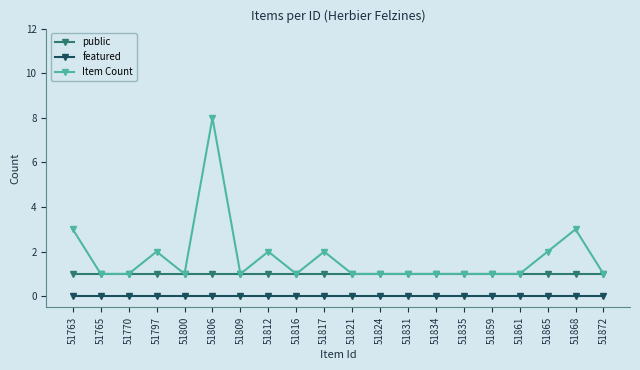

At which category does Item Count reach its first local peak?

51797